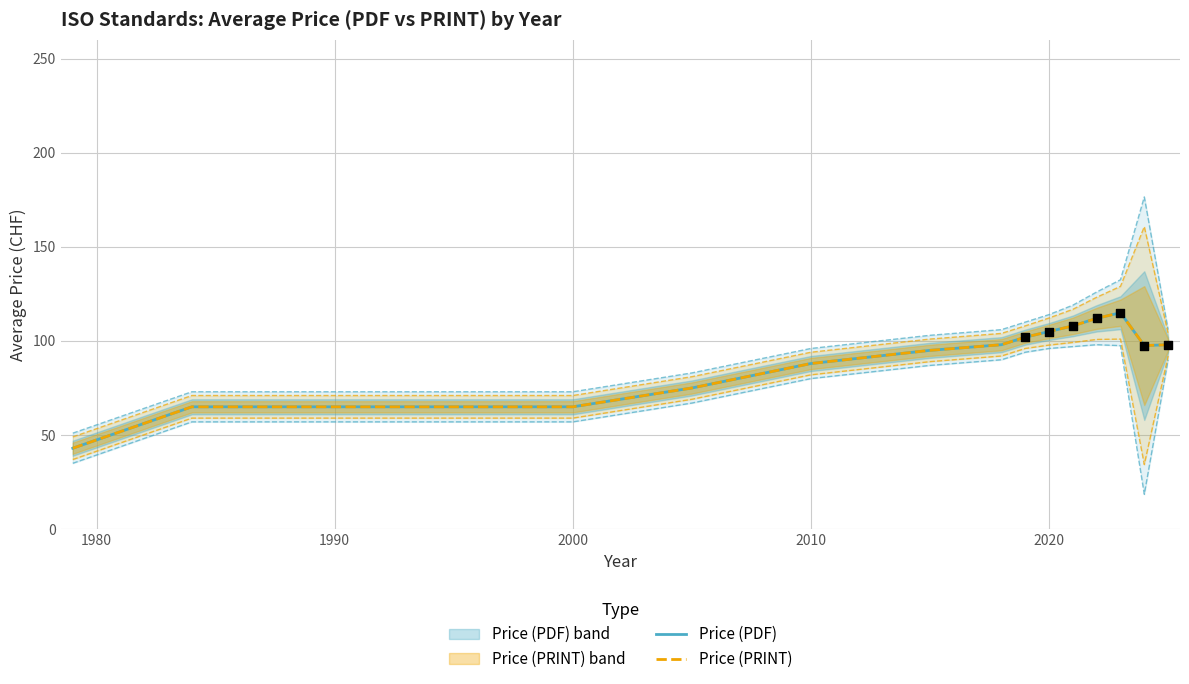

Which series reaches the minimum Y coordinate?

Price (PDF)